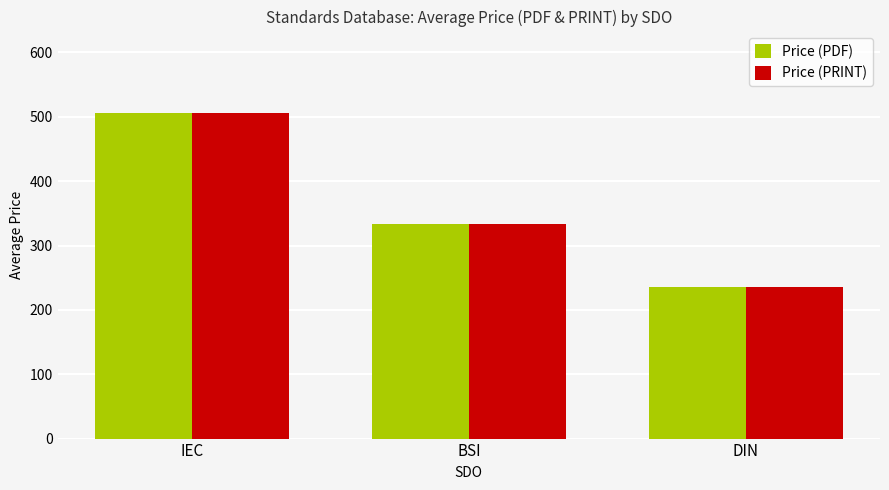

What is the lowest value of the Price (PRINT) series?

234.9